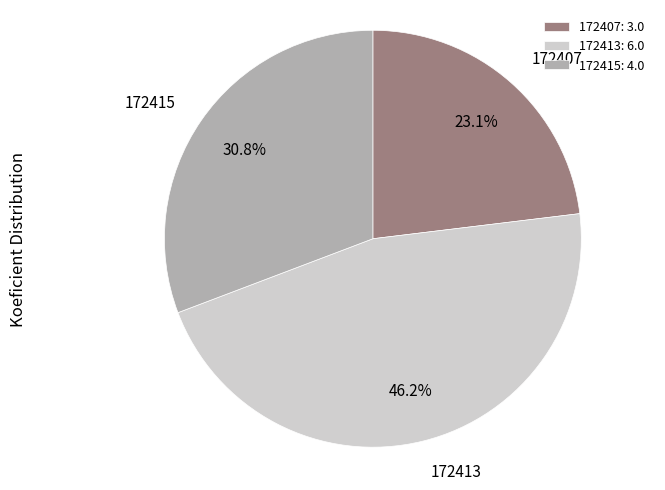

Which has a higher value, 172413 or 172407?

172413